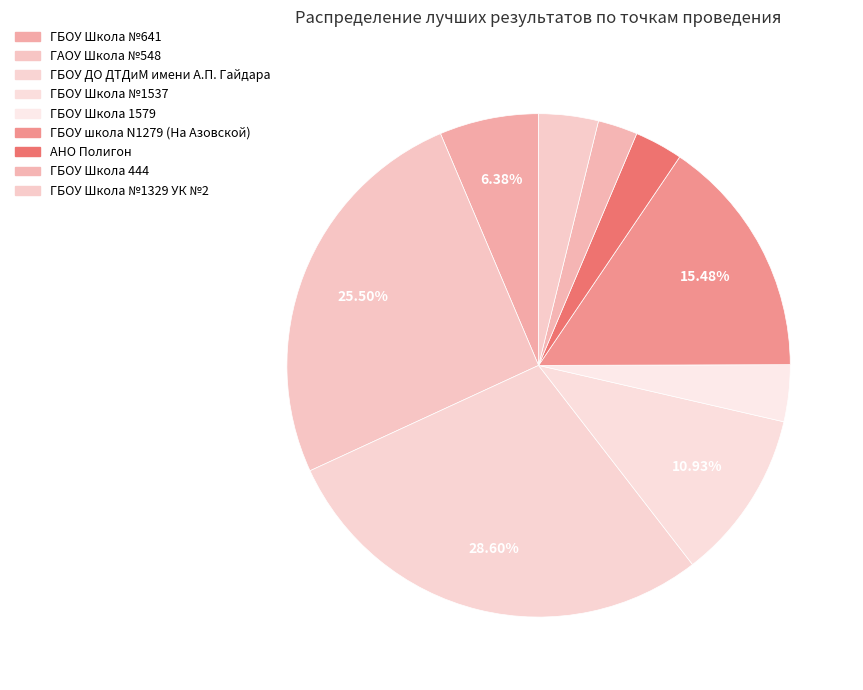

How many segments does this pie chart have?

9